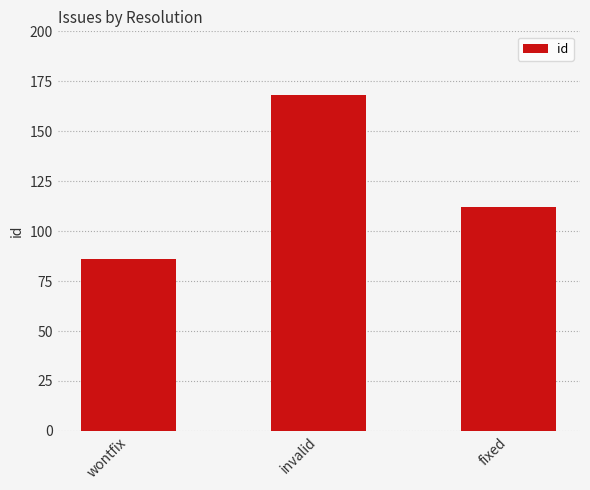

Are the bars horizontal?

No